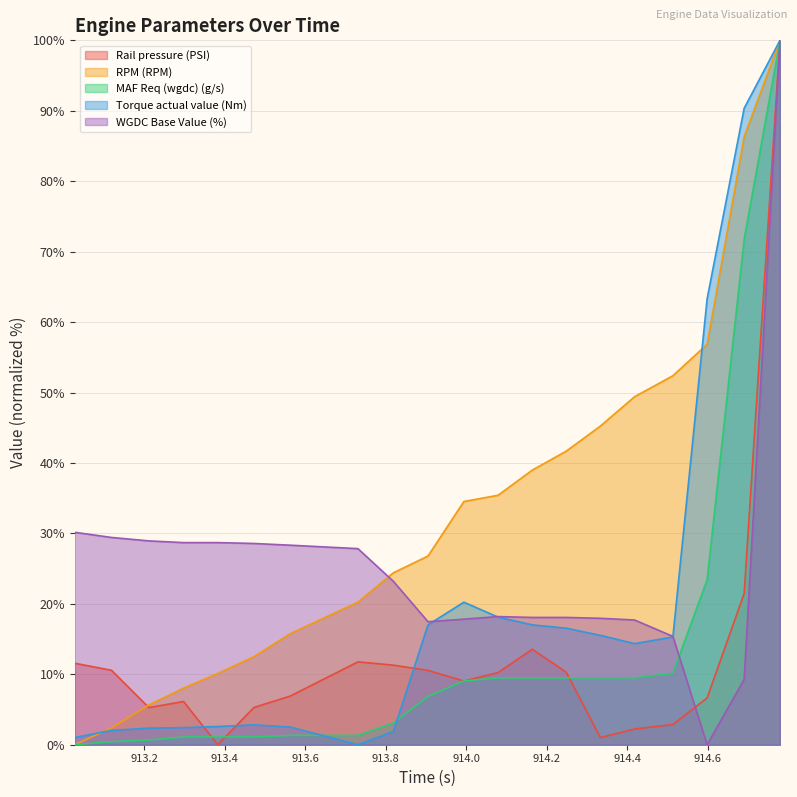

What is the label of the 18th point from the left?

914.598